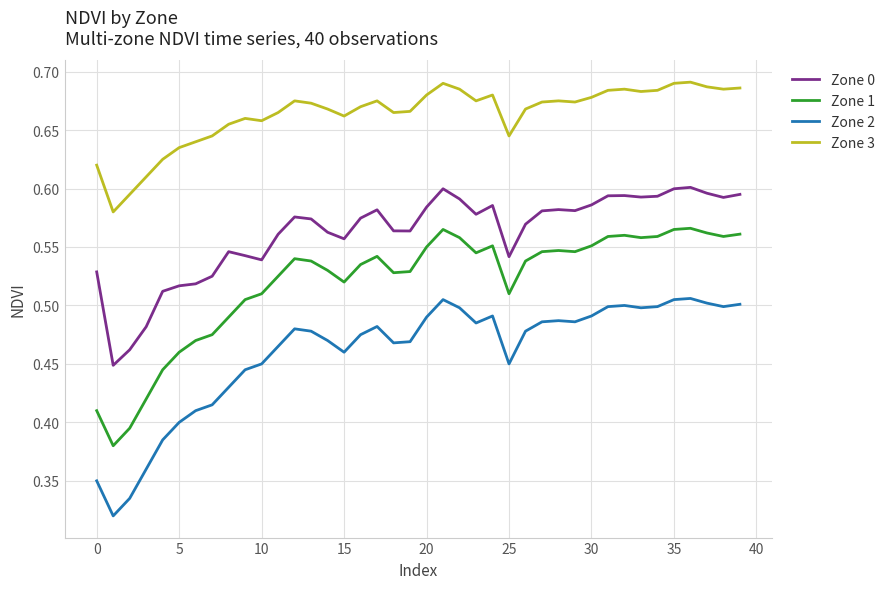

How many categories are shown in the chart?

40